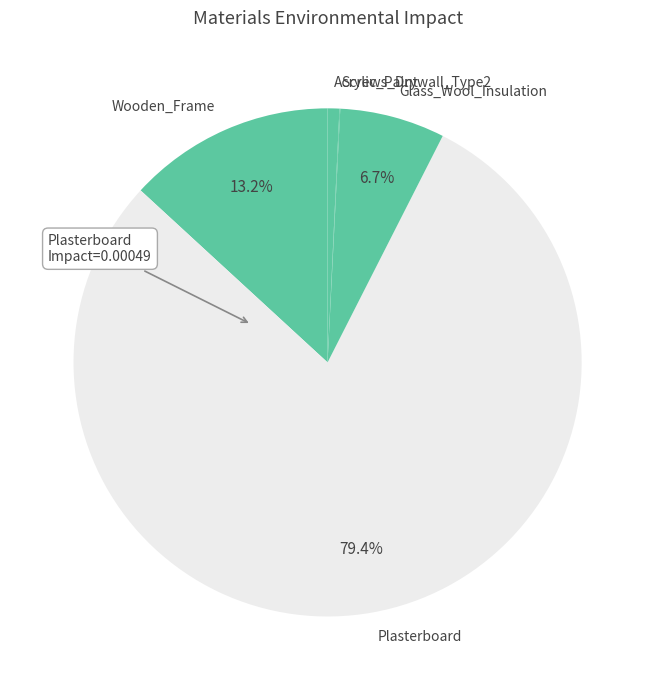

What is the majority slice?

Plasterboard